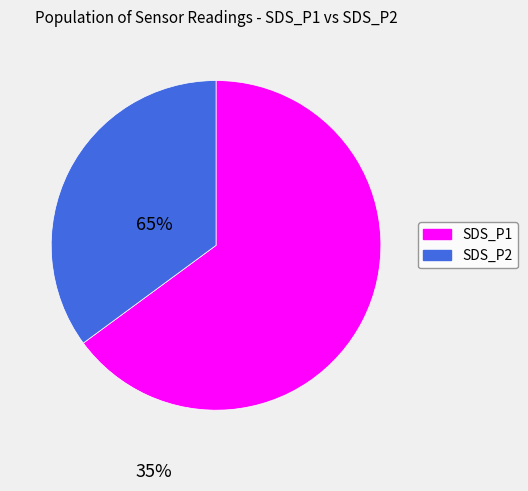

Do SDS_P2 and SDS_P1 together represent more than half of the pie?

Yes